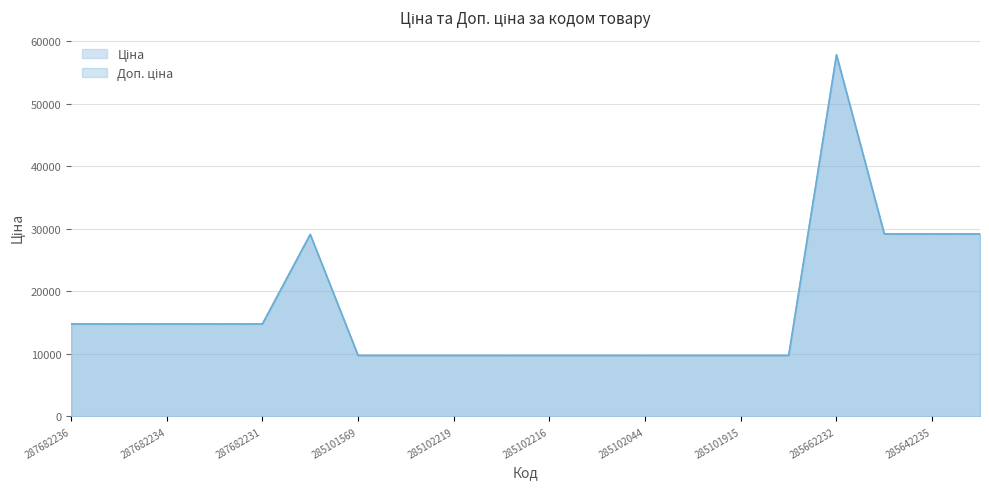

Is the value of Ціна at 287682233 greater than the value of Доп. ціна at 287682233?

No